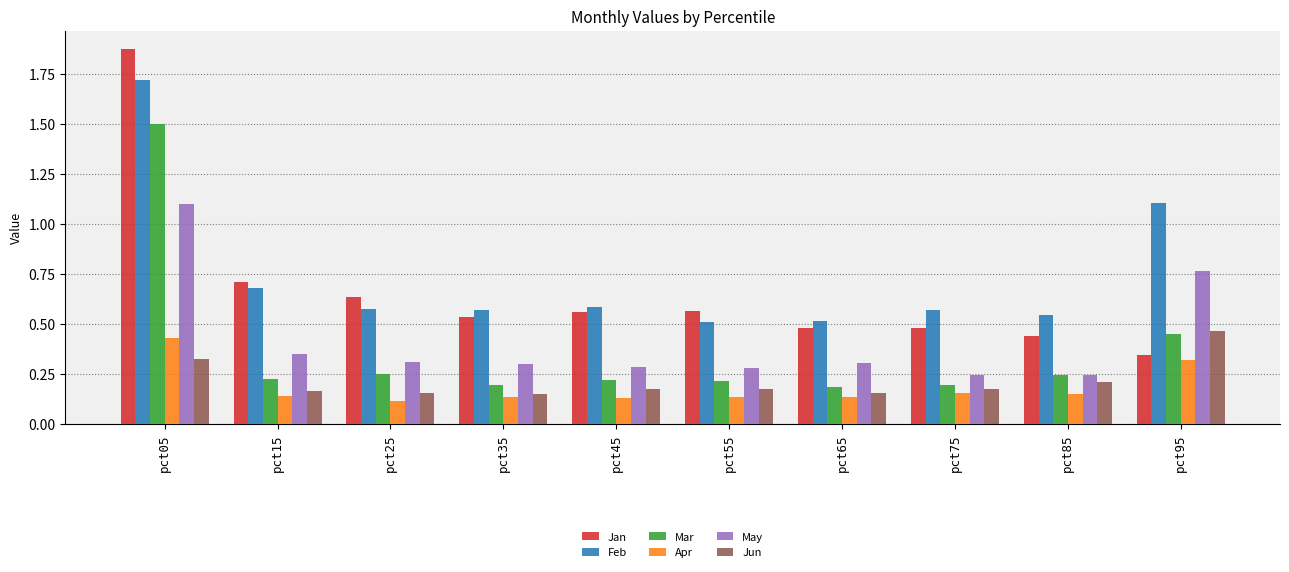

At how many categories does at least one series exceed 1?

2